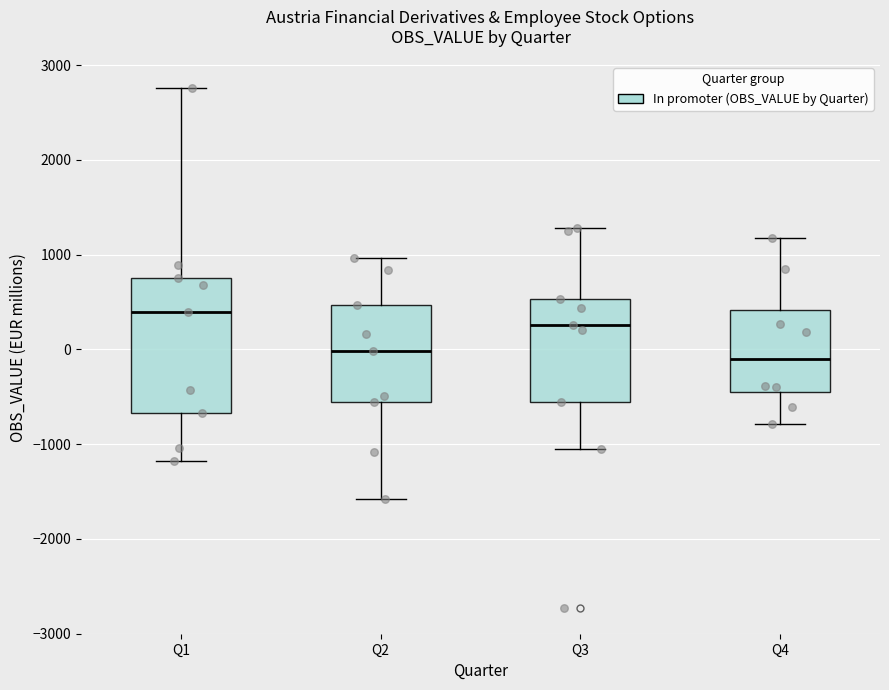

Reading left to right, read every box against the y-axis: the position of its median line, the range the box covers, and the ends of its whiskers. The values are not printed on the chart, so give them approximately, as read against the axis.

Q1: median 400, box -700 to 700, whiskers -1200 to 2800
Q2: median 0, box -600 to 500, whiskers -1600 to 1000
Q3: median 300, box -600 to 500, whiskers -1100 to 1300
Q4: median -100, box -400 to 400, whiskers -800 to 1200